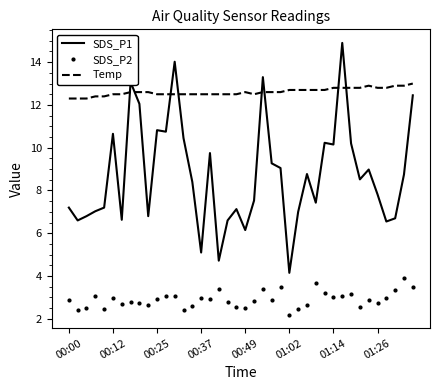

Which series has the largest range (max minus min)?

SDS_P1